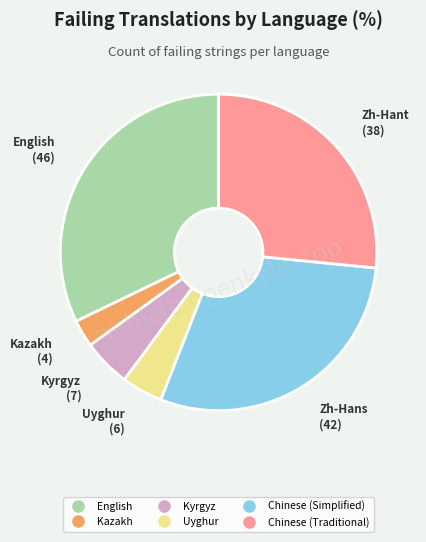

Does Kyrgyz account for over 50% of the chart?

No